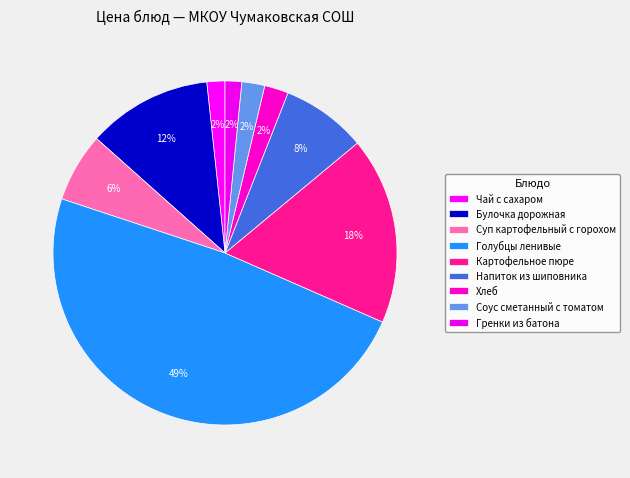

Does Соус сметанный с томатом represent more than half of the total?

No